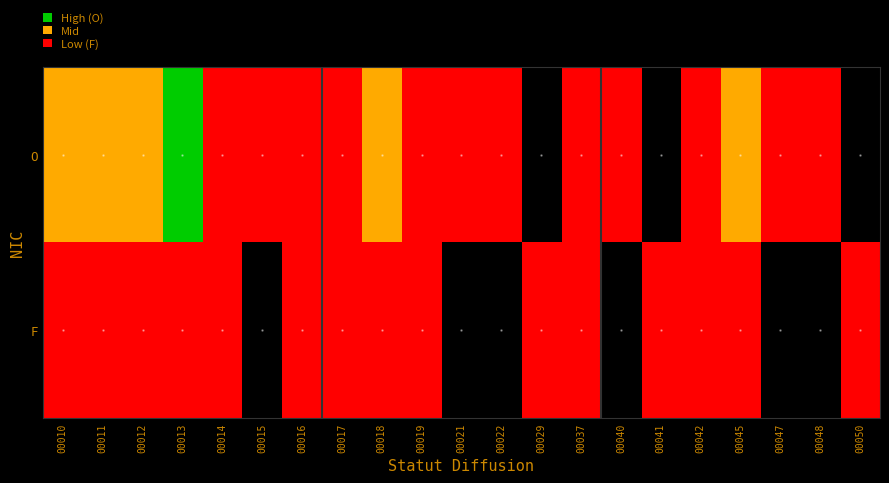

Count the number of categories in the chart.

21